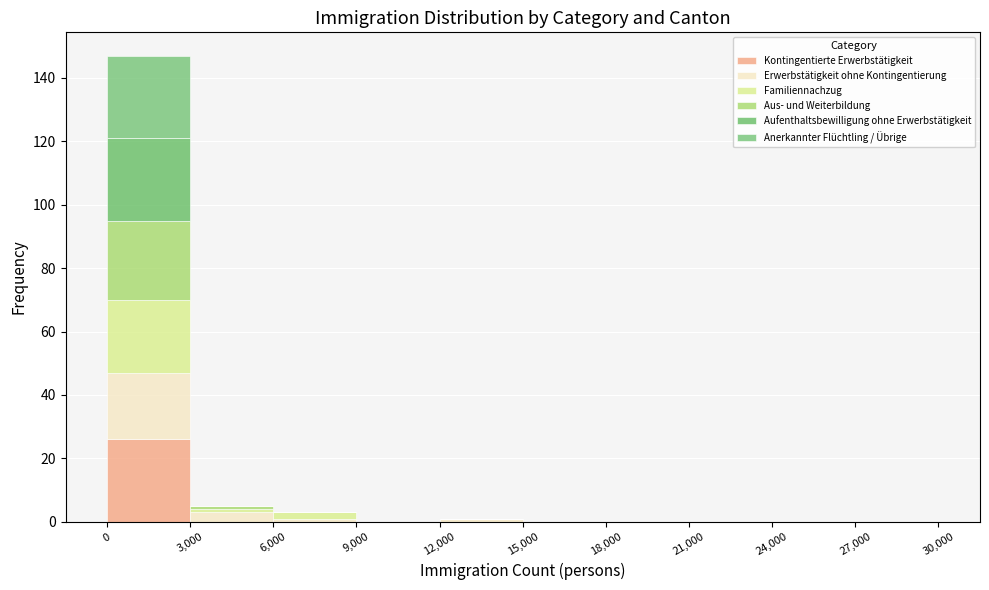

Which range on the x-axis has the tallest stacked bar (by total height)?

0 to 3,000